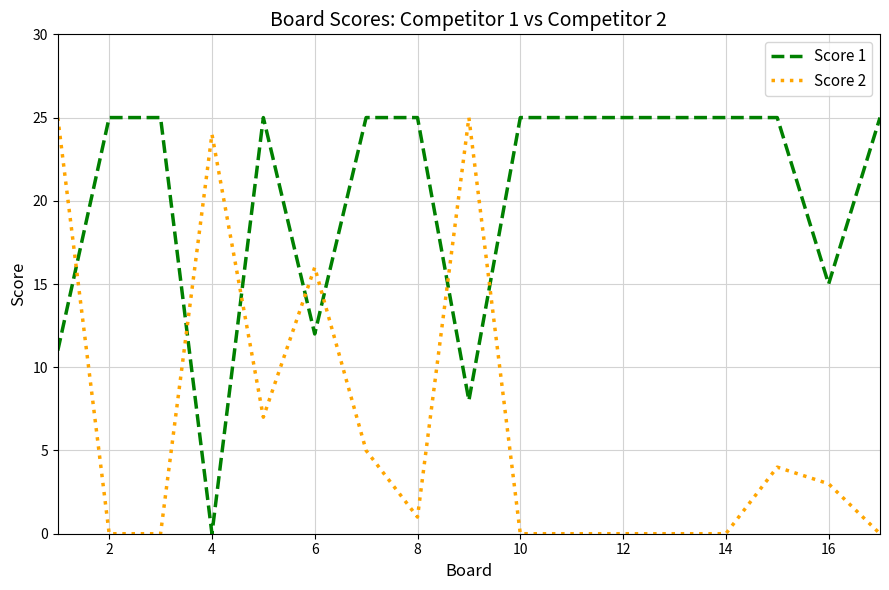

Reading left to right, extract all data points from this chart.

Score 1: 11	25	25	0	25	12	25	25	8	25	25	25	25	25	25	15	25
Score 2: 25	0	0	24	7	16	5	1	25	0	0	0	0	0	4	3	0